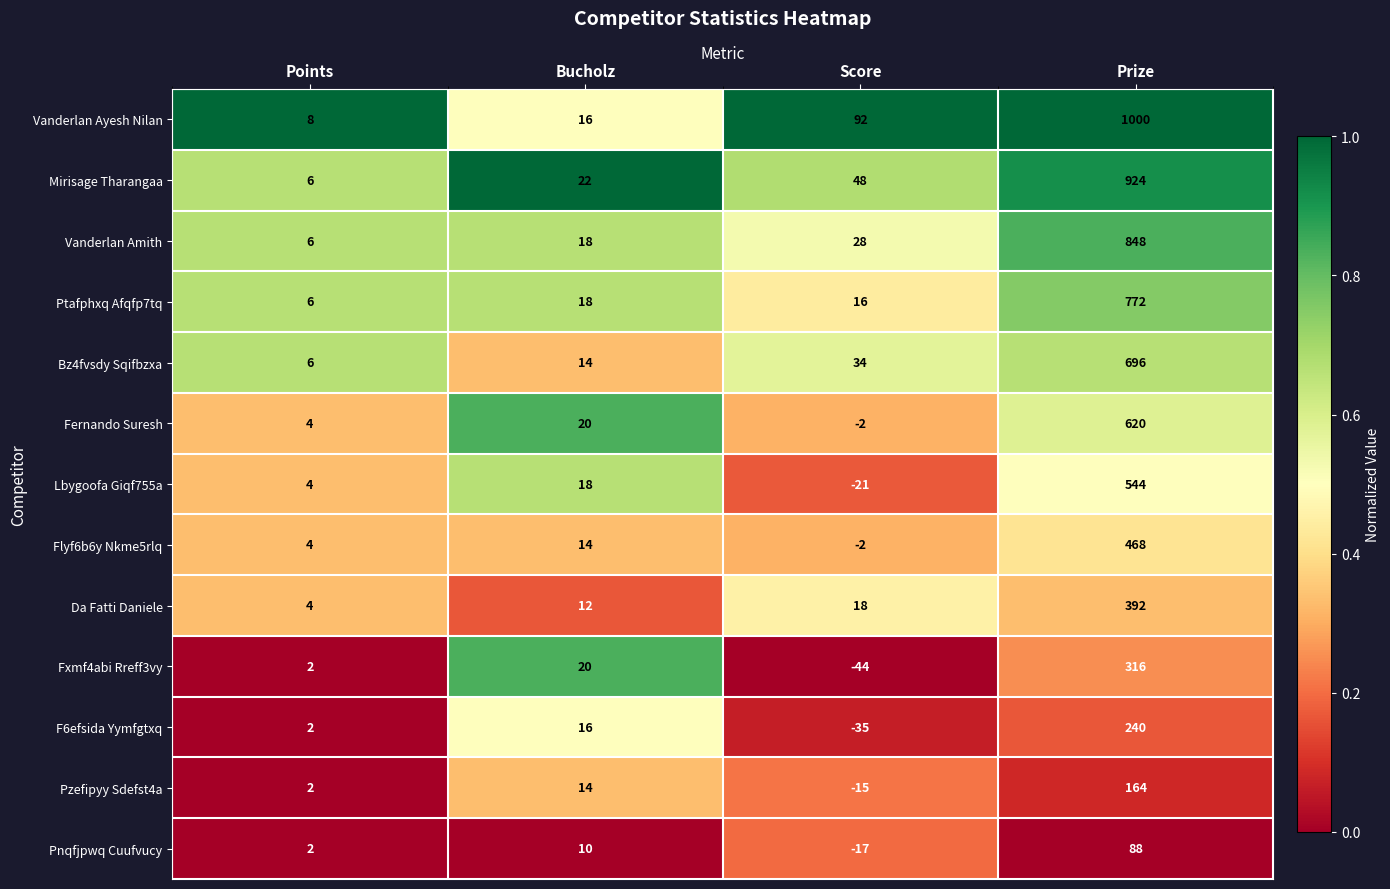

At Prize, list the series in order from largest to smallest.

Vanderlan Ayesh Nilan, Mirisage Tharangaa, Vanderlan Amith, Ptafphxq Afqfp7tq, Bz4fvsdy Sqifbzxa, Fernando Suresh, Lbygoofa Giqf755a, Flyf6b6y Nkme5rlq, Da Fatti Daniele, Fxmf4abi Rreff3vy, F6efsida Yymfgtxq, Pzefipyy Sdefst4a, Pnqfjpwq Cuufvucy